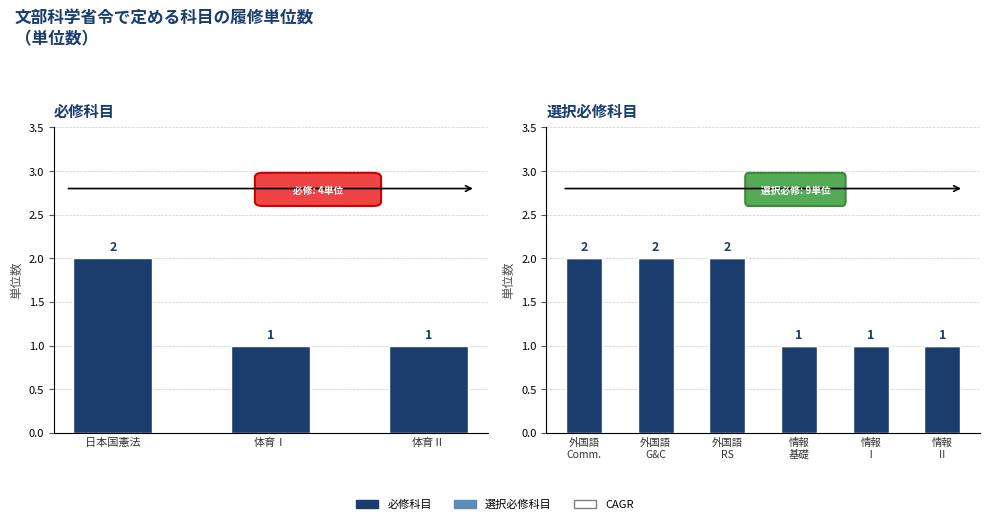

What is the change in value from 日本国憲法 to 体育Ⅱ?

-1